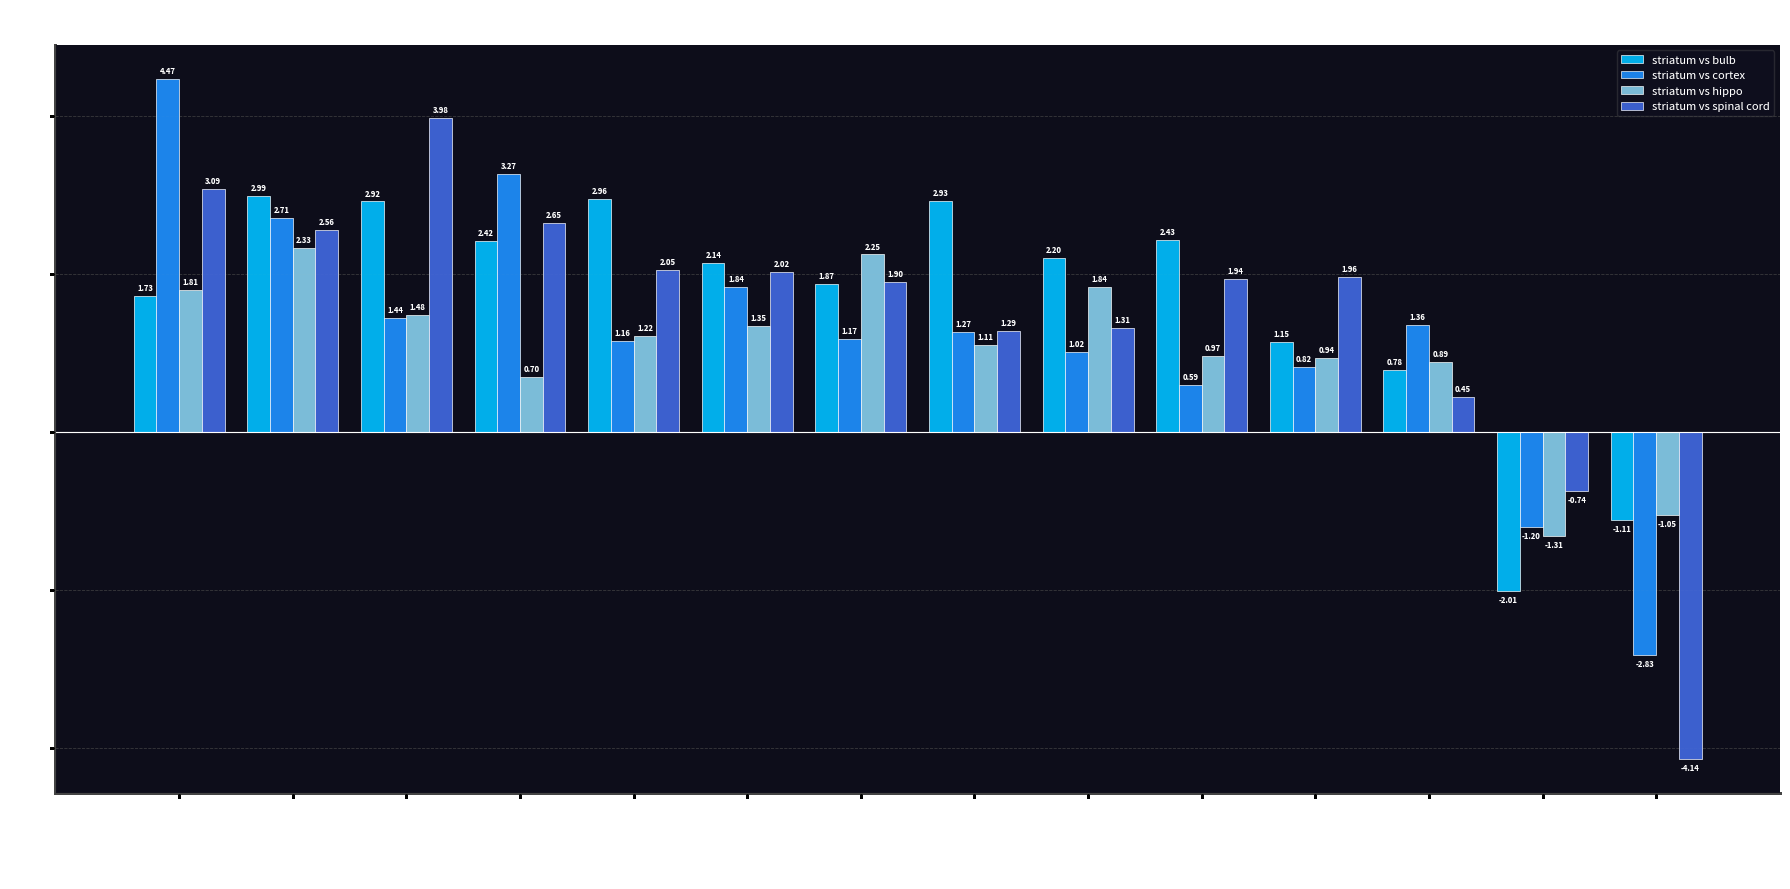

List the series in order of their overall mean, highest first.

striatum vs bulb, striatum vs spinal cord, striatum vs cortex, striatum vs hippo